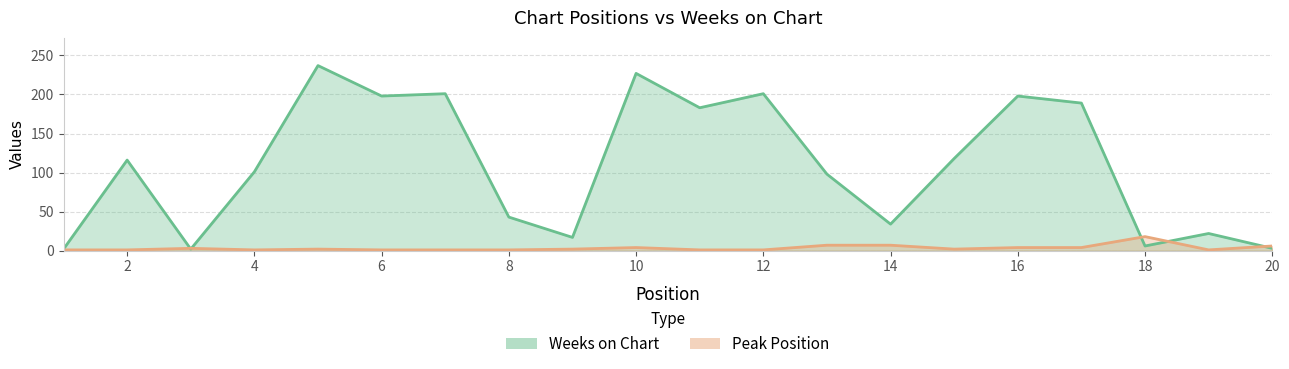

Which series has the widest spread of values?

Weeks on Chart